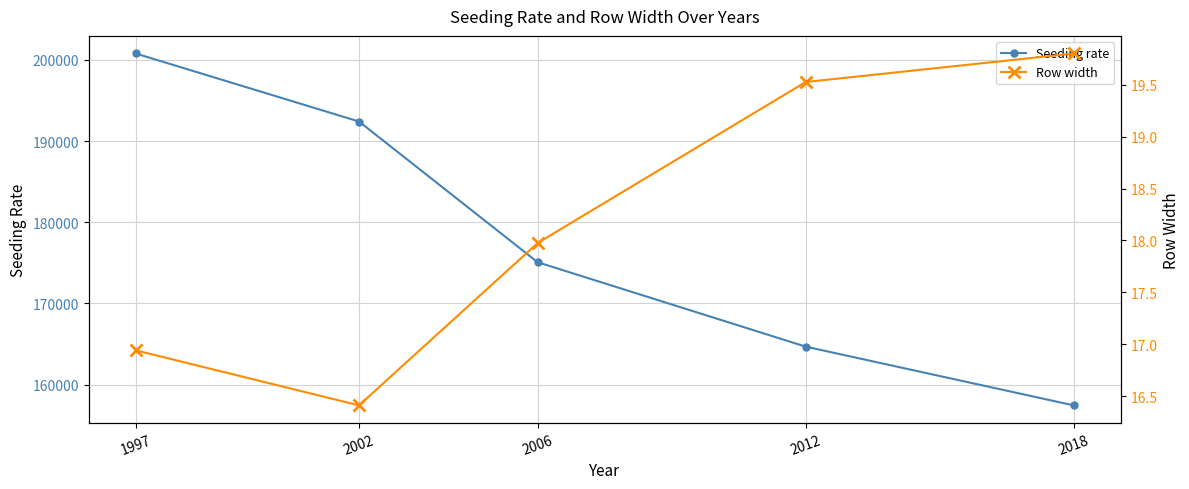

Where is the first local minimum for Row width?

2002